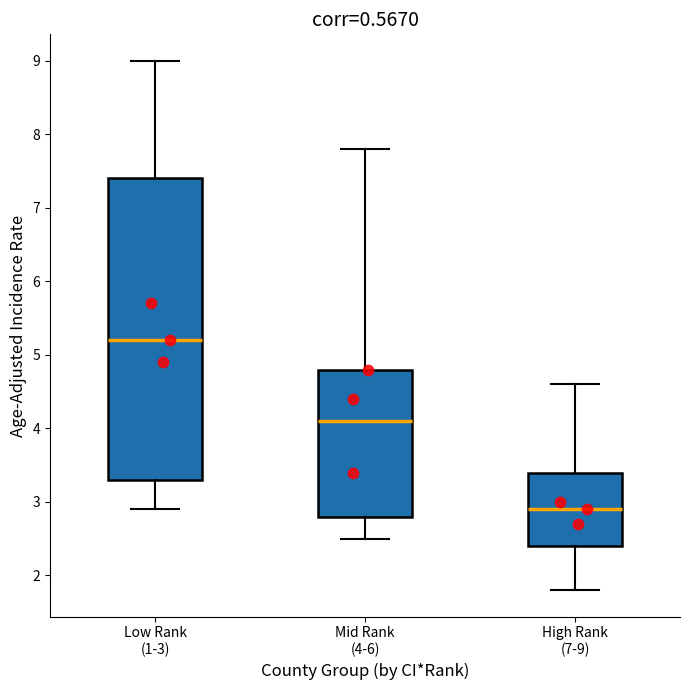

Reading left to right, transcribe this box plot: for each box, give where its median line is, the range the box spans, and where its two whiskers end, as read against the y-axis. The values are not printed on the chart, so give them approximately, as read against the axis.

Low Rank (1-3): median 5.2, box 3.3 to 7.4, whiskers 2.9 to 9.0
Mid Rank (4-6): median 4.1, box 2.8 to 4.8, whiskers 2.5 to 7.8
High Rank (7-9): median 2.9, box 2.4 to 3.4, whiskers 1.8 to 4.6